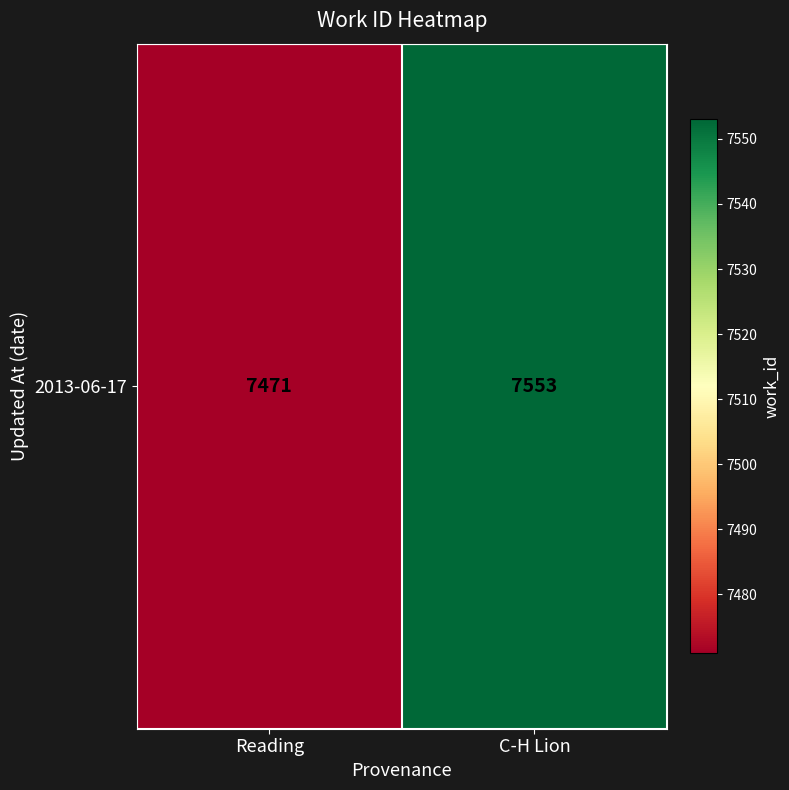

What is the change in value from Reading to C-H Lion?

+82